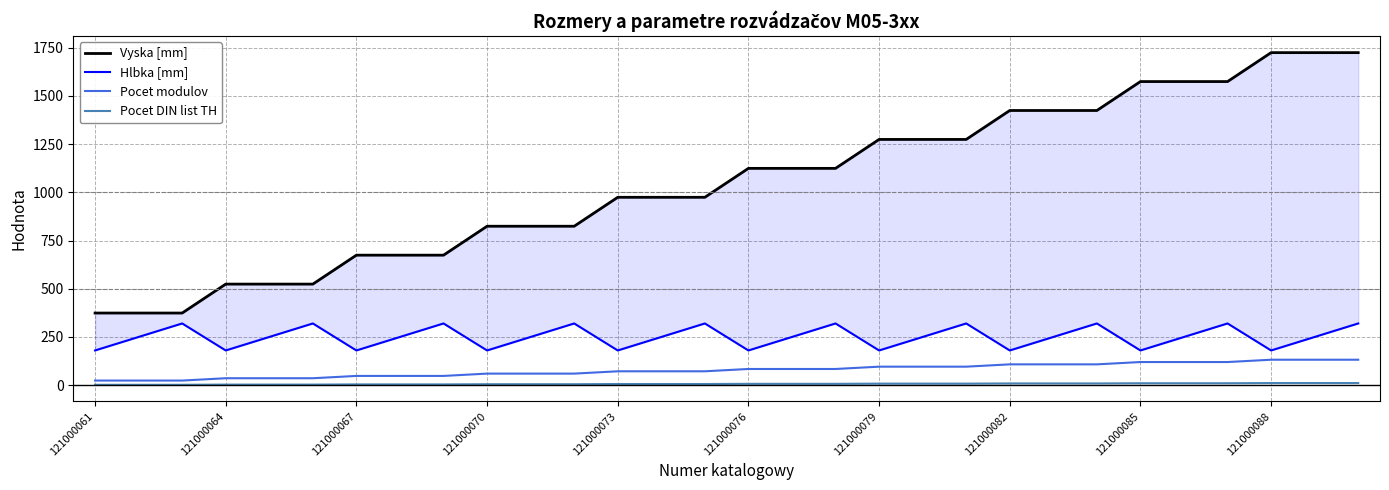

The value of Pocet modulov at 121000085 is 120. True or false?

True